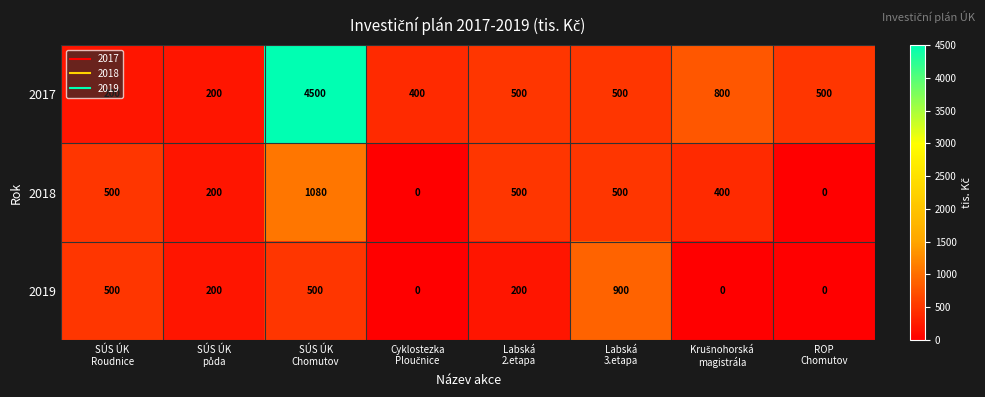

What is the difference between the maximum and second lowest values in the 2017 series?

4300